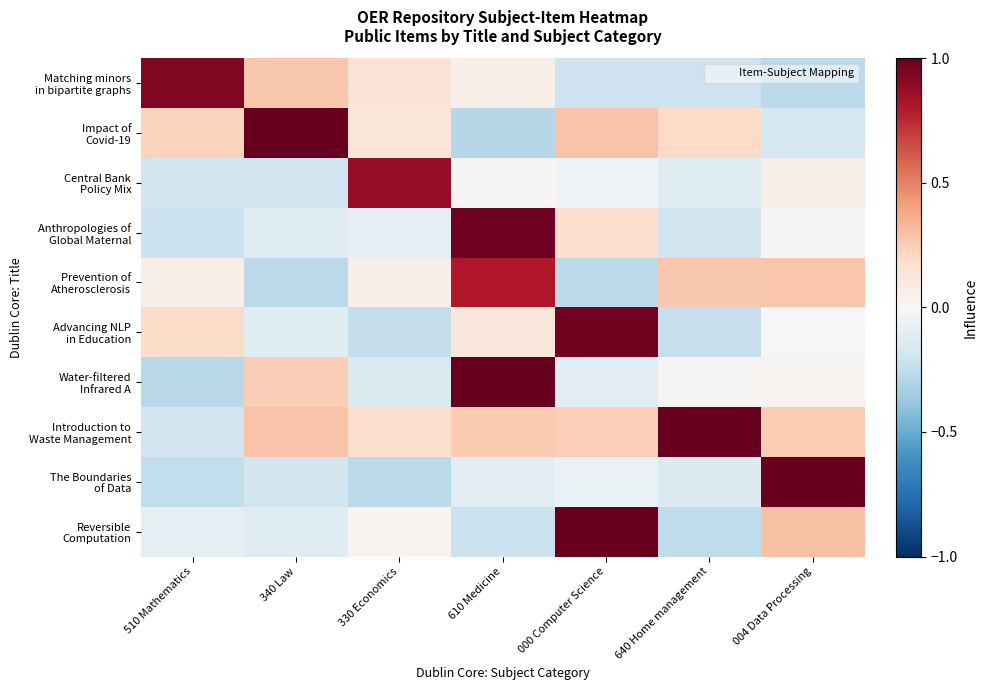

How many series are shown in this chart?

10